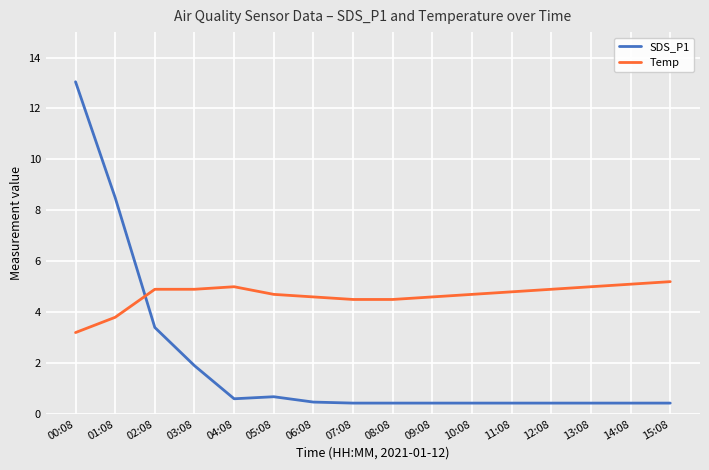

What position from the right is 14:08?

2